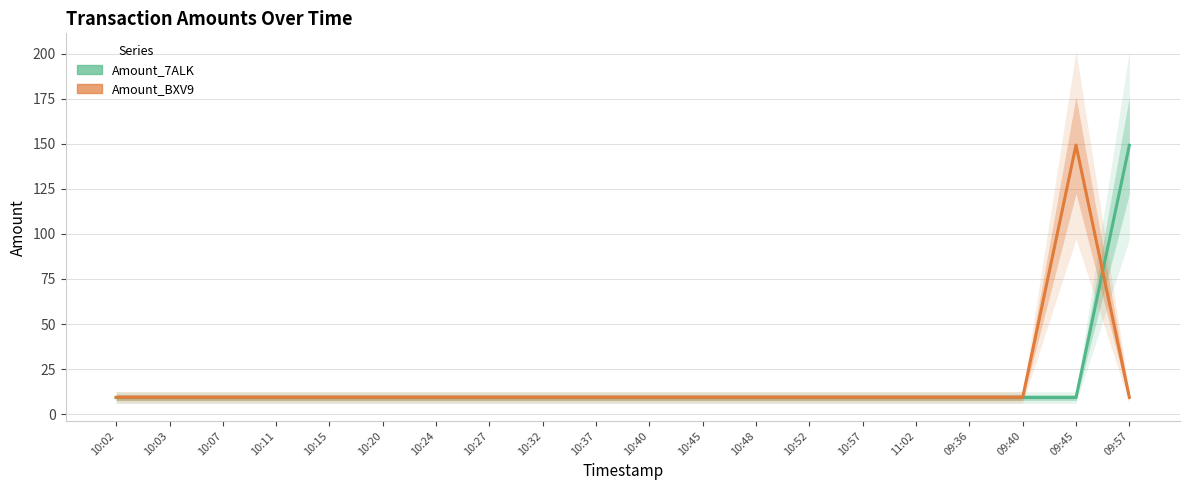

What are all the series names shown in the legend?

Amount_7ALK, Amount_BXV9